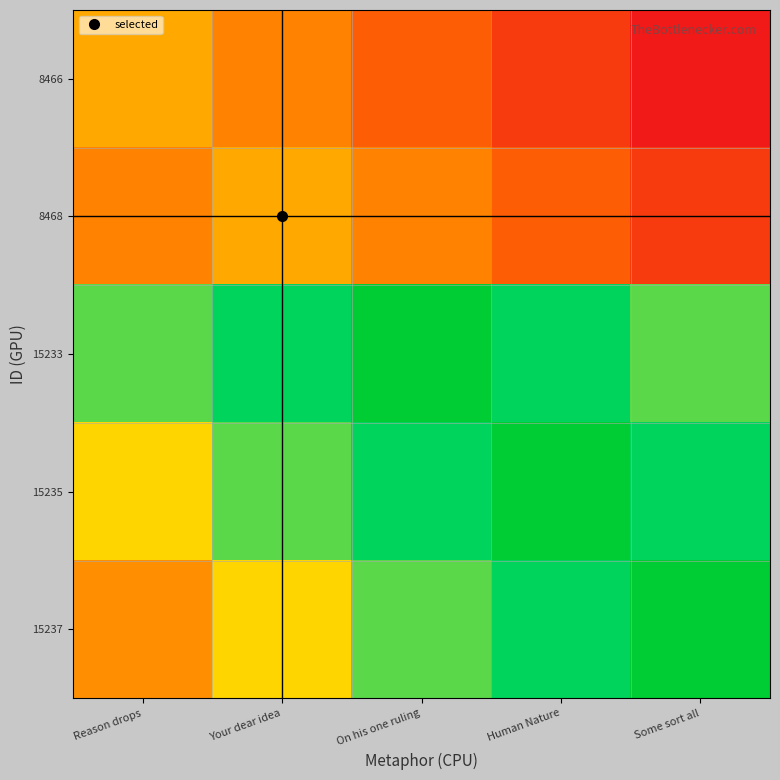

At which category is the sum across all series the highest?

On his one ruling